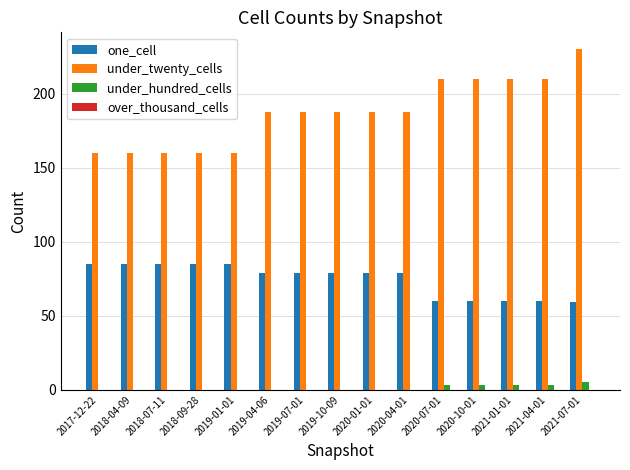

What is the sum of all under_twenty_cells values?

2810